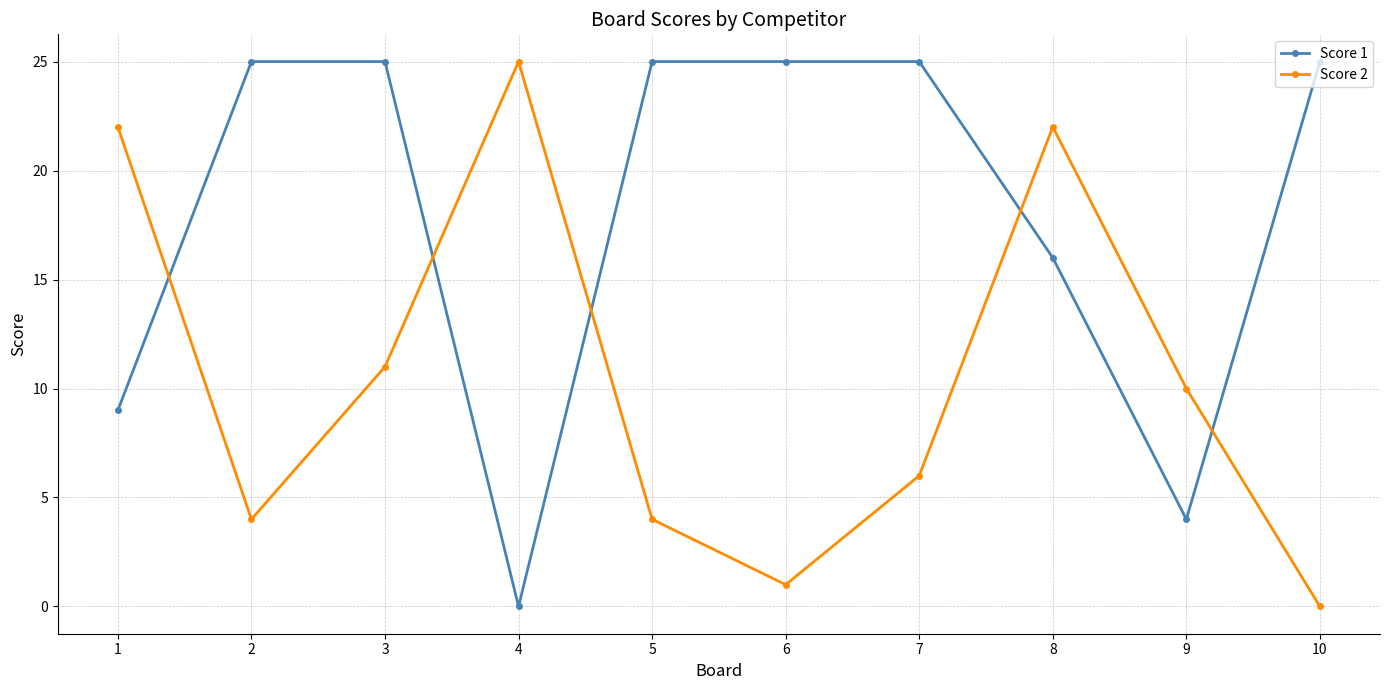

Reading left to right, extract all data points from this chart.

Score 1: 1=9	2=25	3=25	4=0	5=25	6=25	7=25	8=16	9=4	10=25
Score 2: 1=22	2=4	3=11	4=25	5=4	6=1	7=6	8=22	9=10	10=0